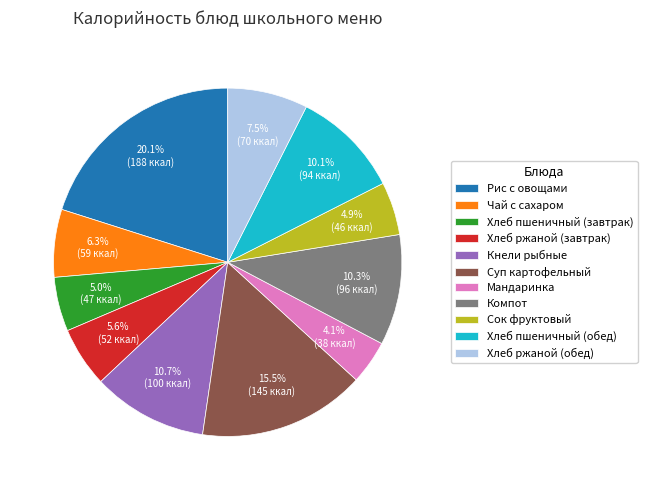

True or false: Хлеб пшеничный (завтрак) accounts for 20% of the total.

False